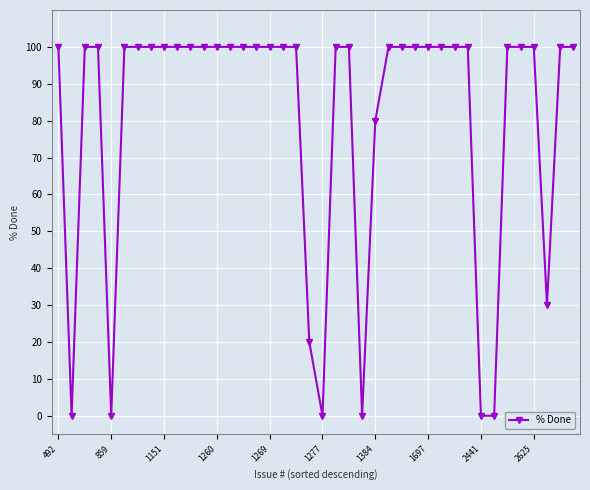

What is the greatest value displayed?

100